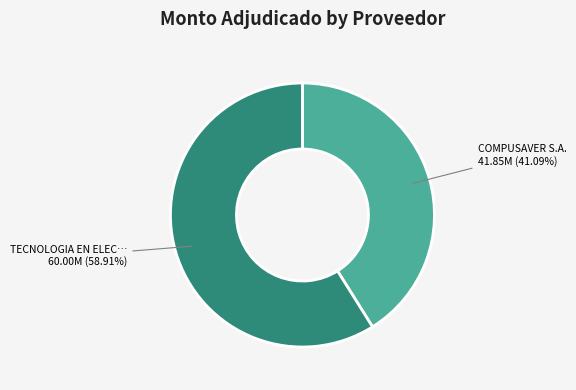

Does any single category account for the majority?

Yes